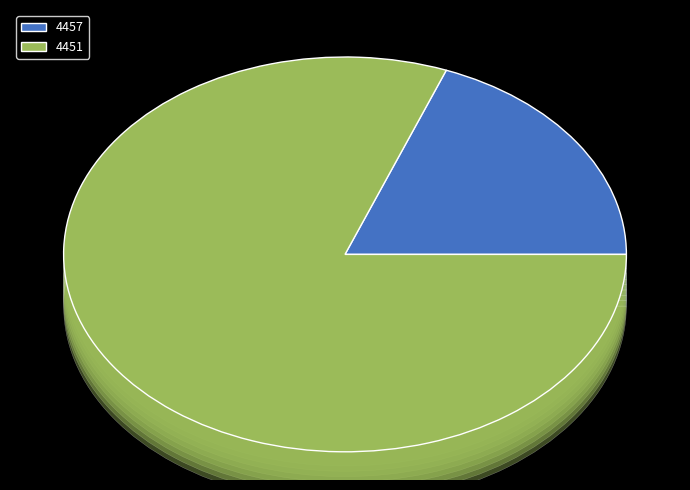

True or false: 4457 accounts for 46% of the total.

False